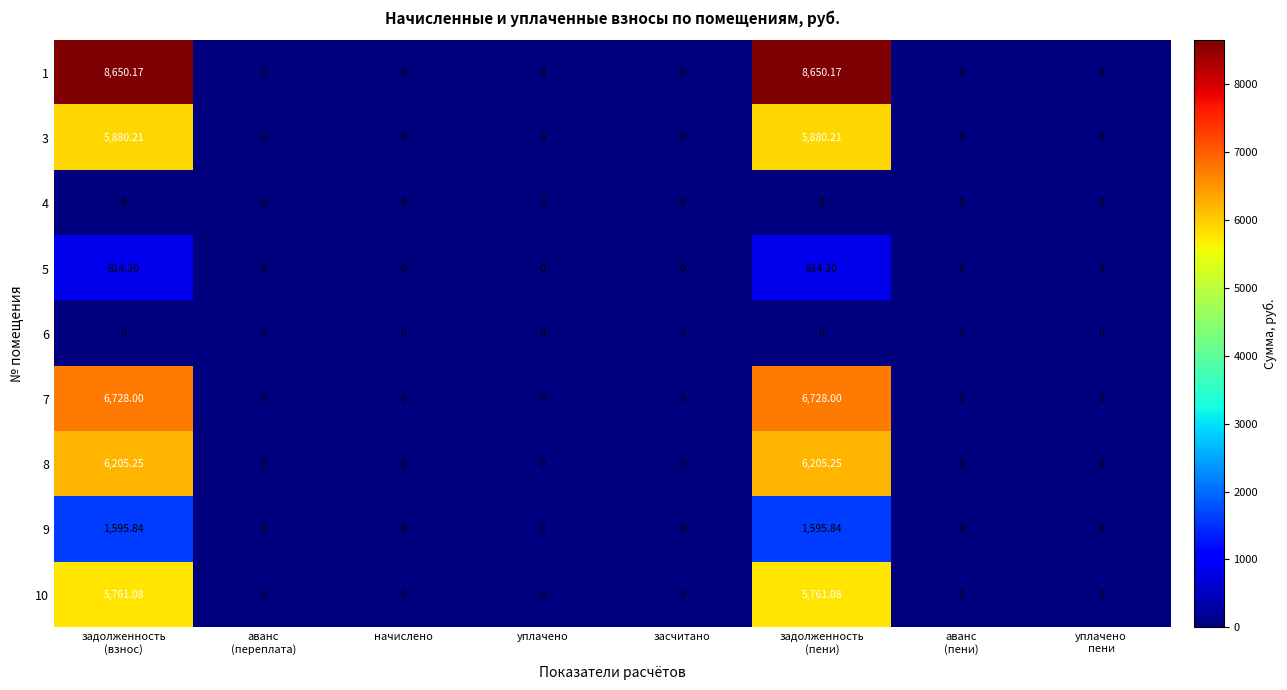

At how many categories does at least one series exceed 366?

2